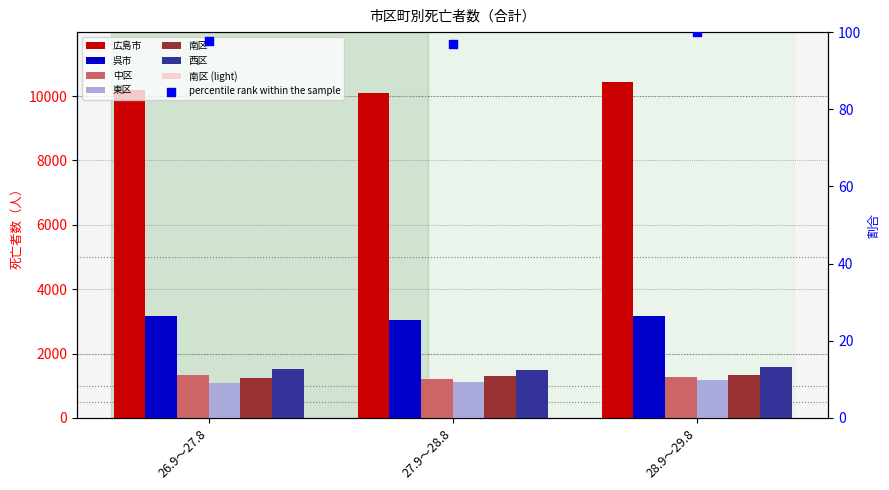

At which category is the sum across all series the highest?

28.9～29.8